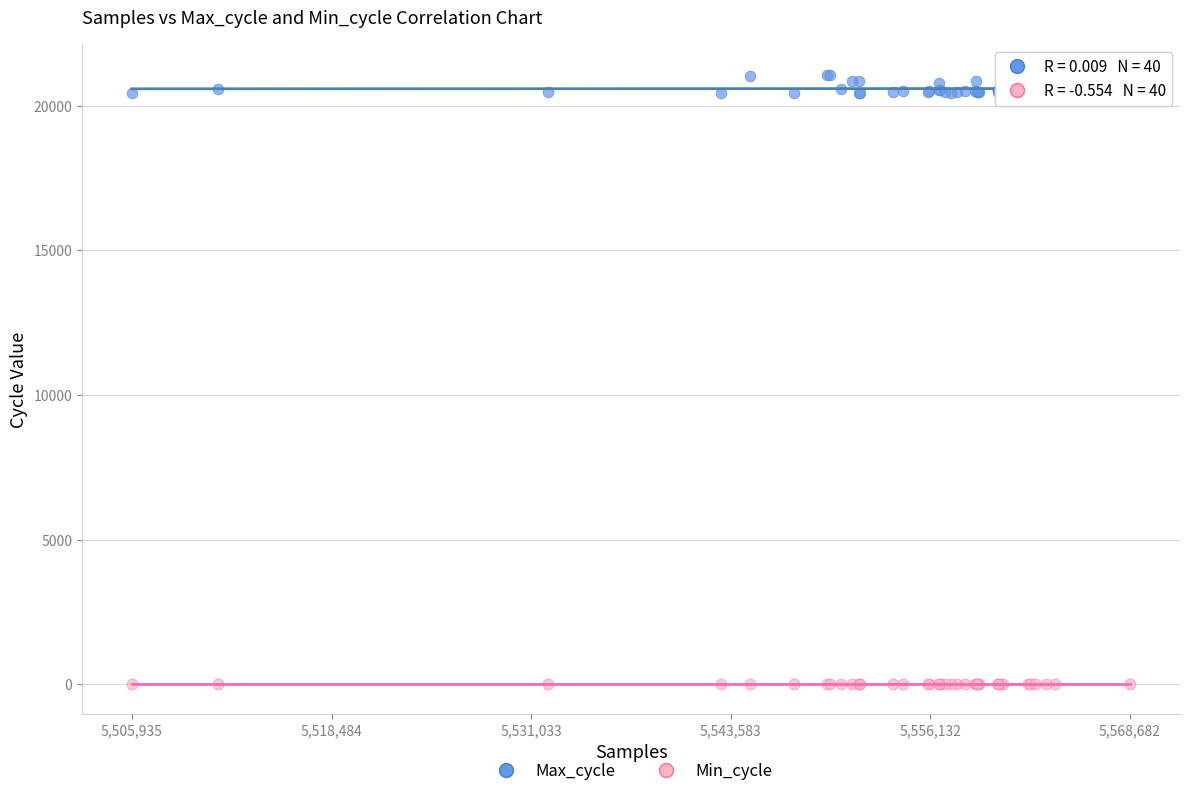

What is the X range (max minus min) for the scatter plot?

62747